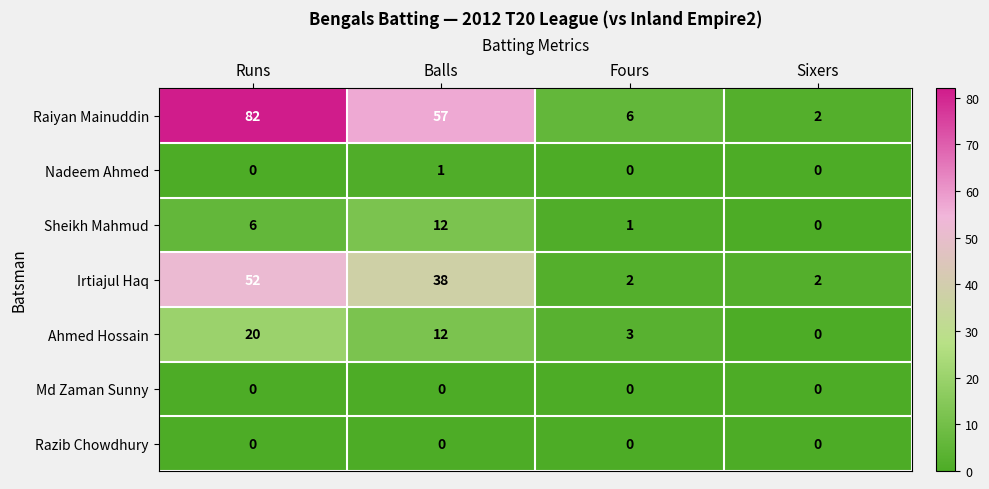

What is the maximum value shown in the chart?

82